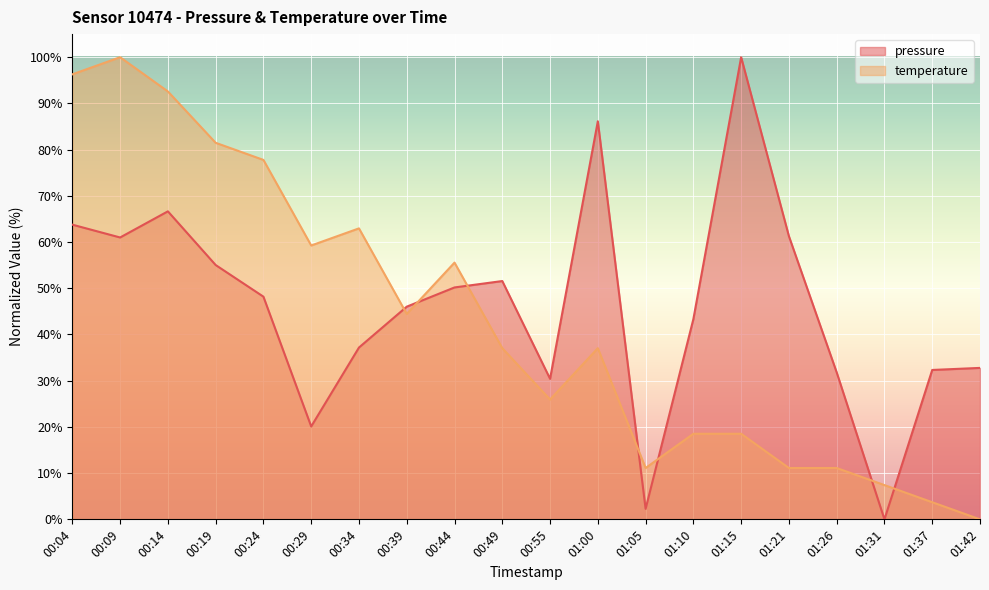

Which label corresponds to the smallest value in the chart?

01:31